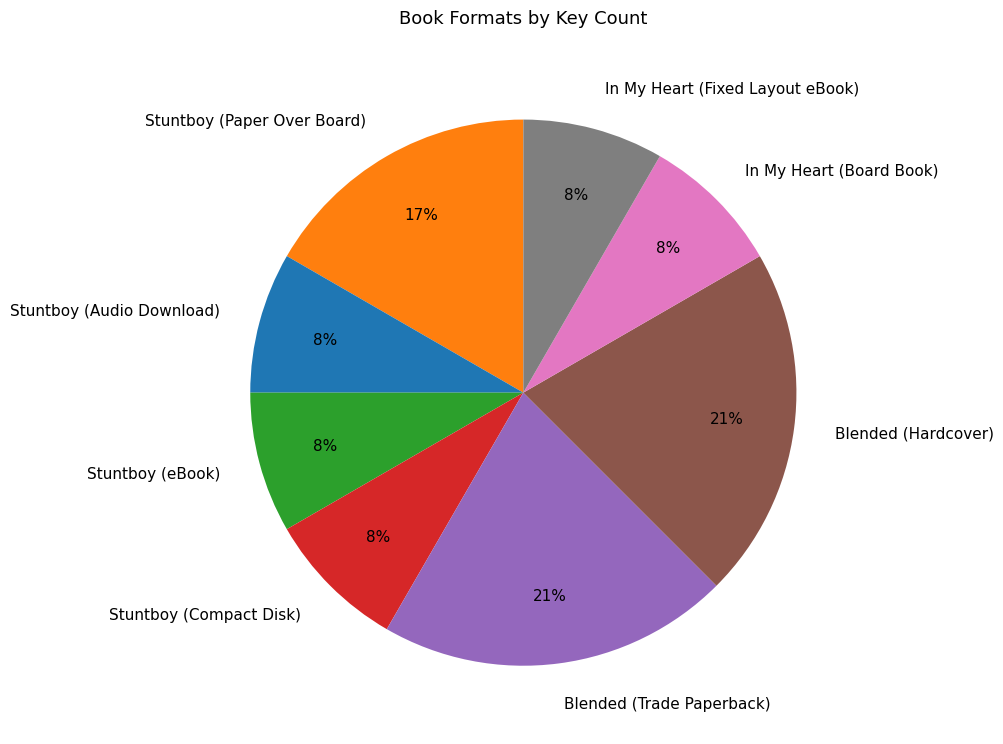

To the nearest percent, what portion does In My Heart (Board Book) represent?

8%